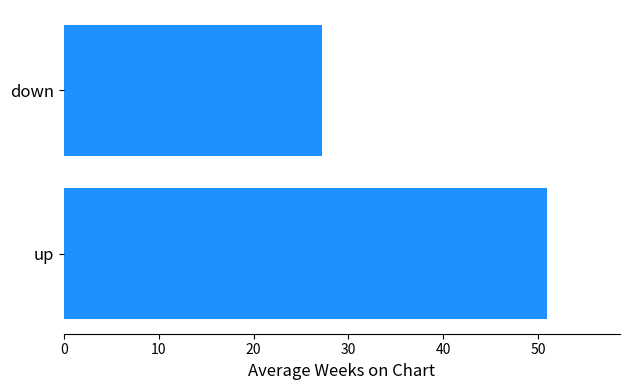

What is the difference between the maximum and minimum values?

23.7